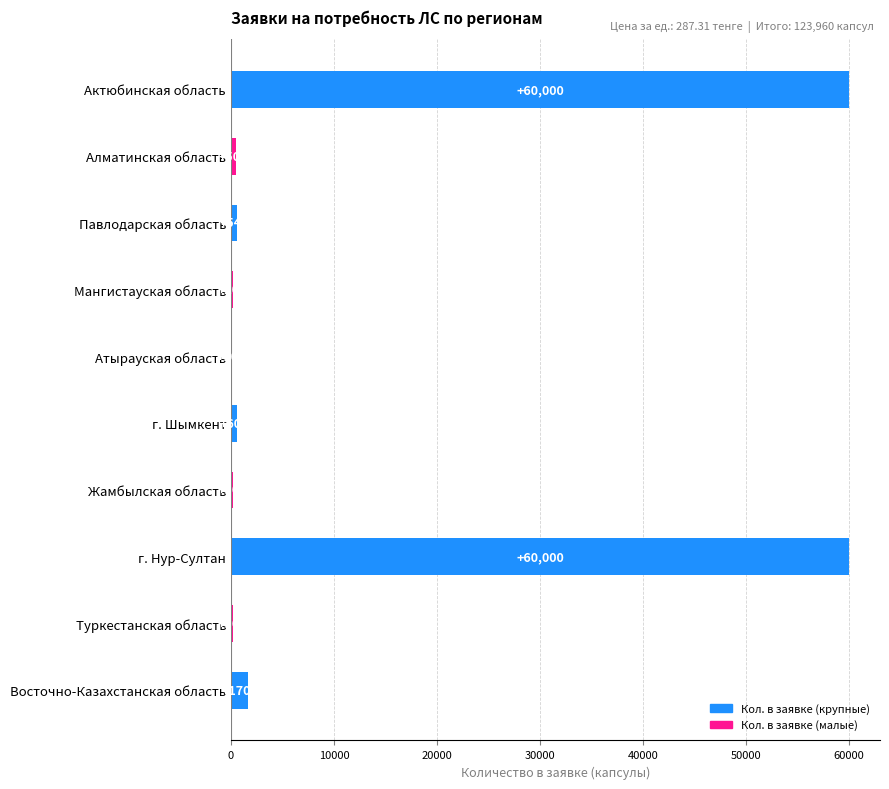

True or false: the data shows 160 at Туркестанская область.

True